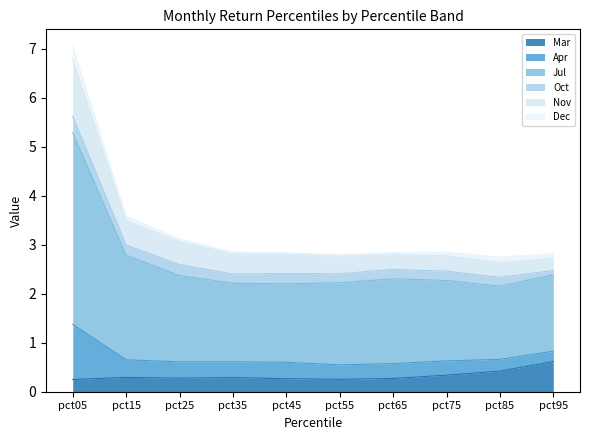

True or false: Mar has more than 0 points higher than both neighbors.

True